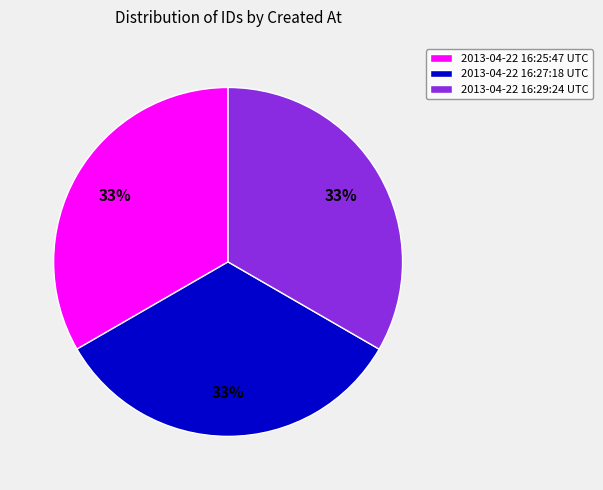

Is the sum of 2013-04-22 16:25:47 UTC and 2013-04-22 16:29:24 UTC greater than half?

Yes